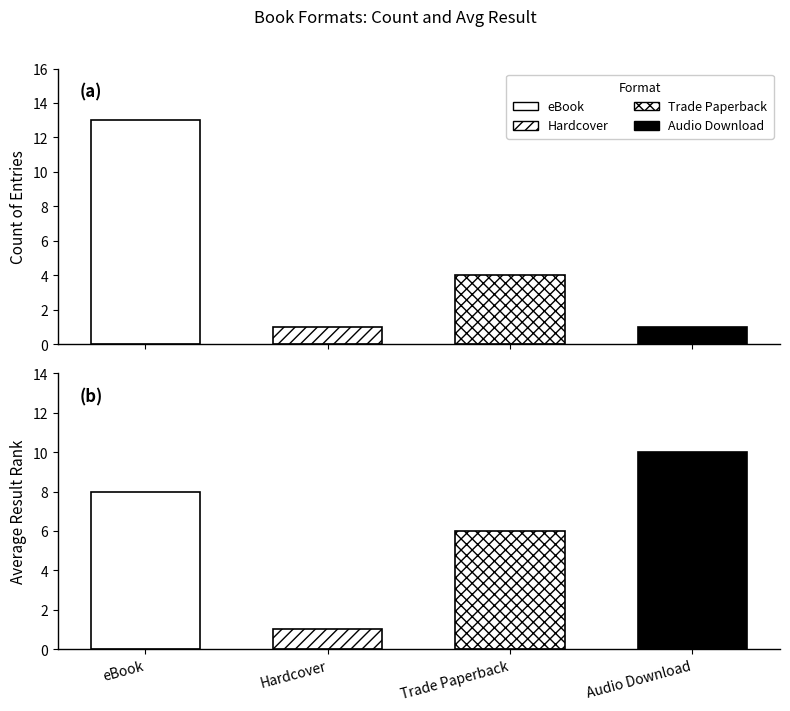

Reading left to right, what are all the values shown in this chart?

Count: 13	1	4	1
Avg Result: 8	1	6	10